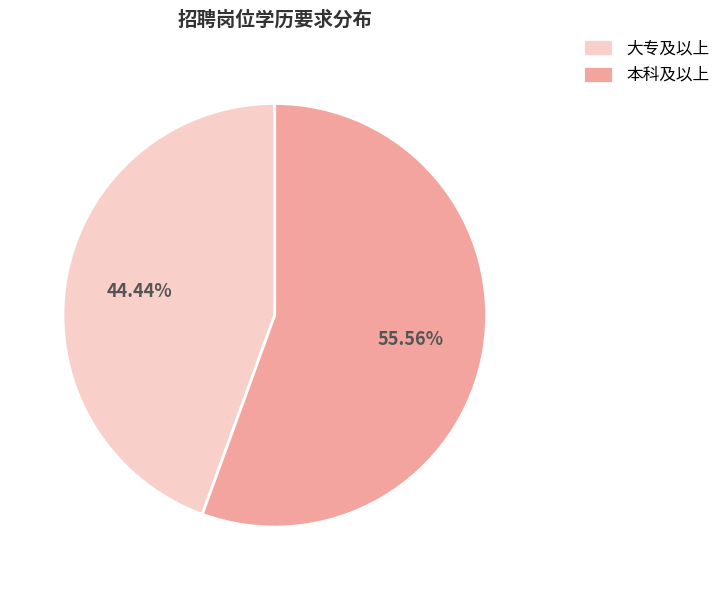

Does 大专及以上 represent more than half of the total?

No